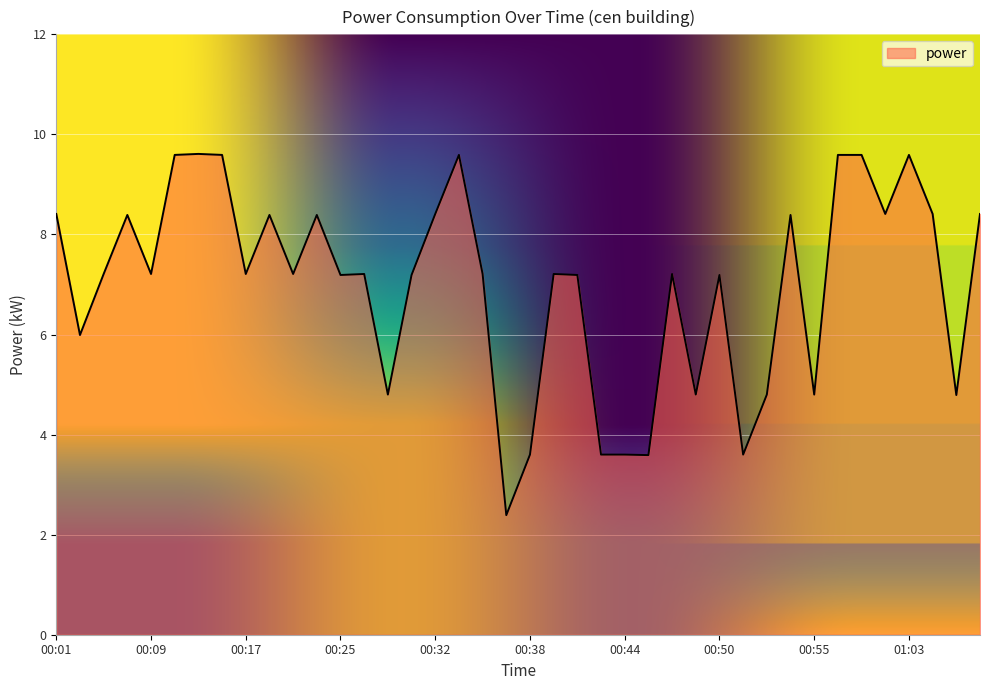

What is the difference between the maximum and second lowest values?

6.0